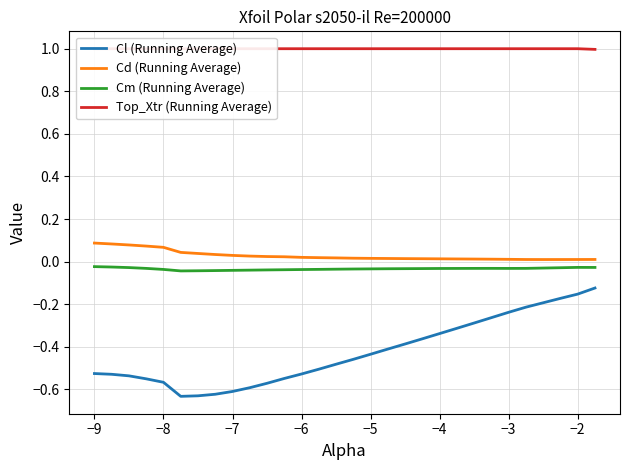

Which series has the largest total across all categories?

Top_Xtr (Running Average)